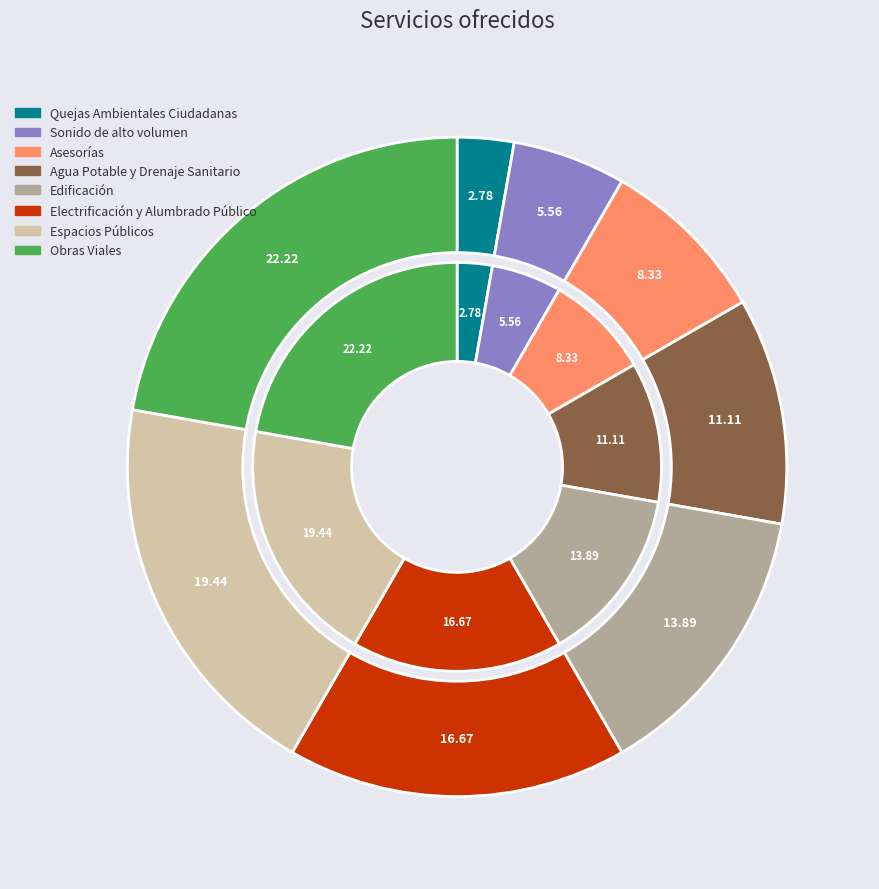

Approximately how many times larger is the value at Asesorías compared to Quejas Ambientales Ciudadanas?

3.0